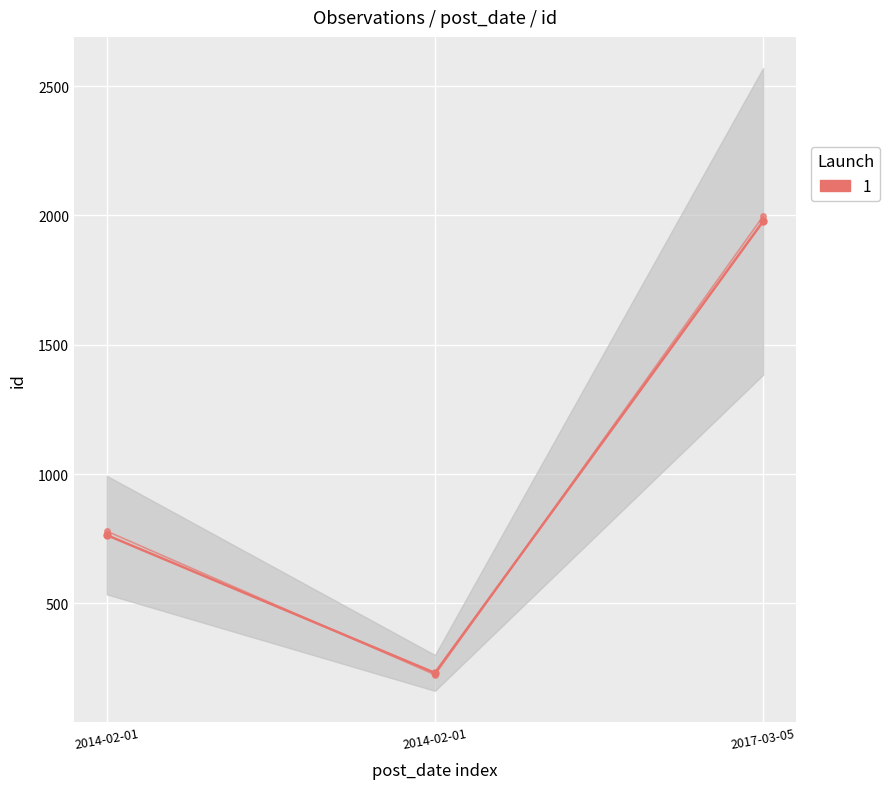

What is the difference between the maximum and minimum values?

1746